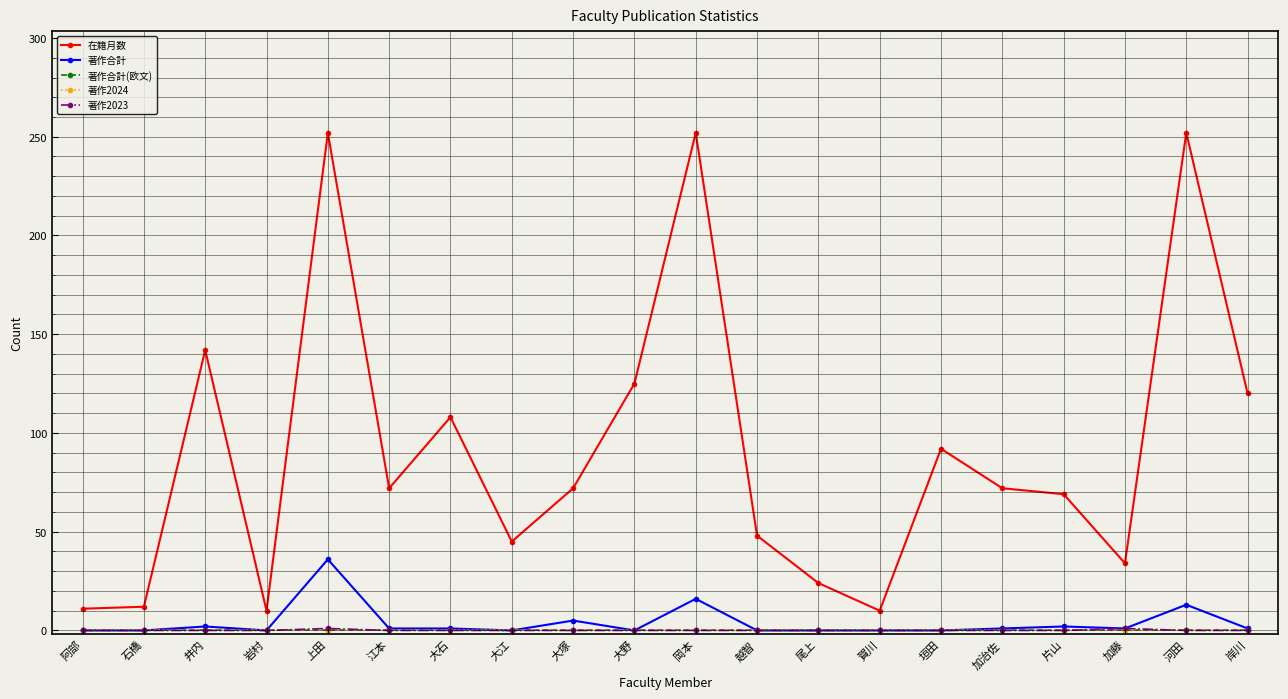

How many interior local peaks does the 著作合計 series have?

6